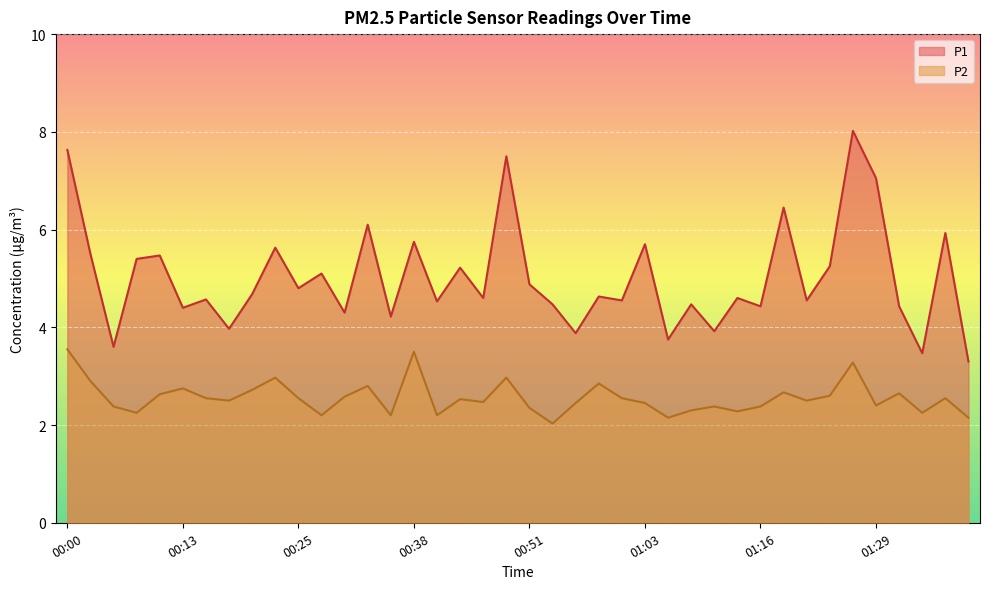

At which label does P1 reach its minimum?

01:39